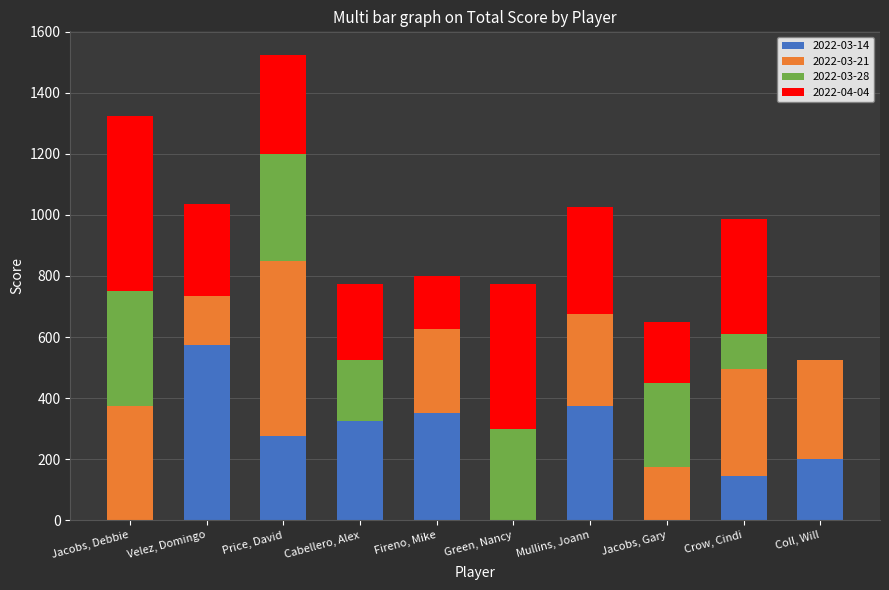

What are all the series names shown in the legend?

2022-03-14, 2022-03-21, 2022-03-28, 2022-04-04